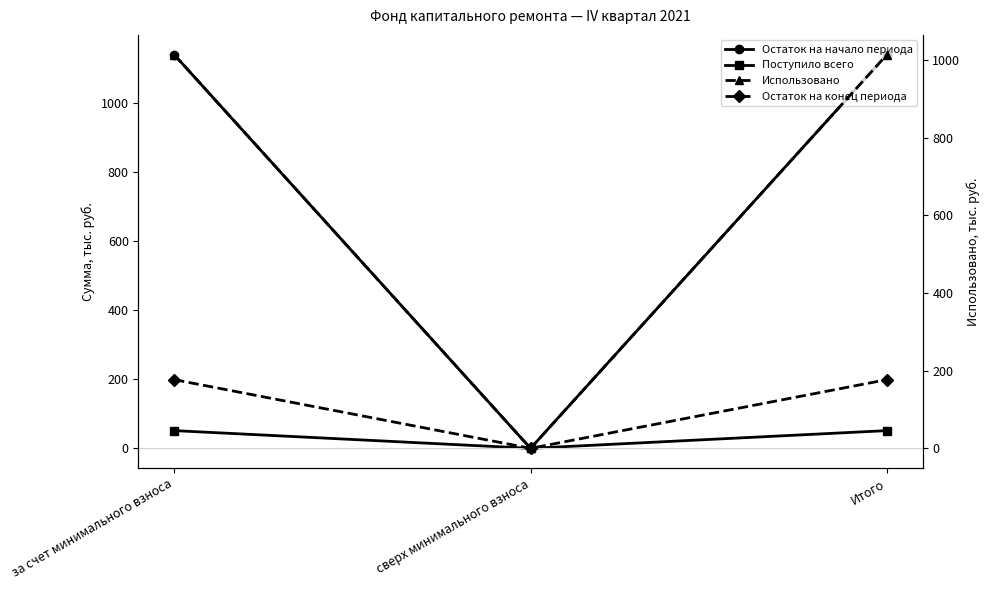

Reading left to right, what are all the values shown in this chart?

Остаток на начало периода: 1139.3	0.0	1139.3
Поступило всего: 51.3	0.0	51.3
Использовано: 1013.7	0.0	1013.7
Остаток на конец периода: 176.9	0.0	176.9